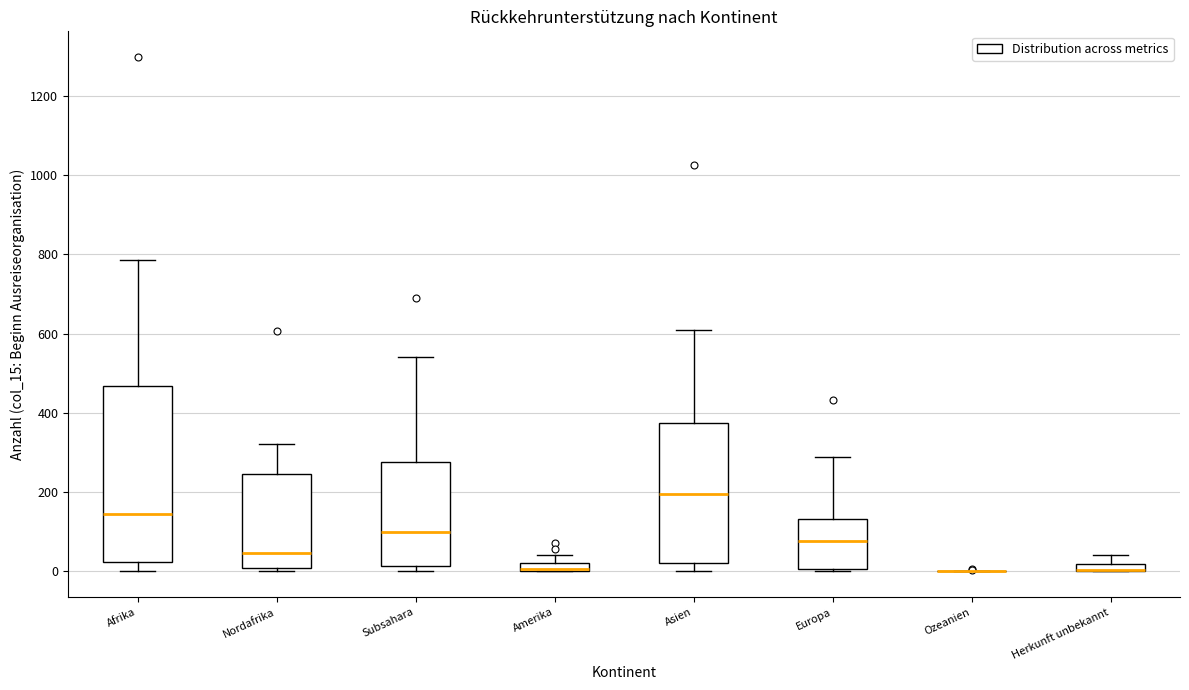

Where does the upper whisker of the box for Herkunft unbekannt end on the y-axis? The values are not printed on the chart, so give them approximately, as read against the axis.

40